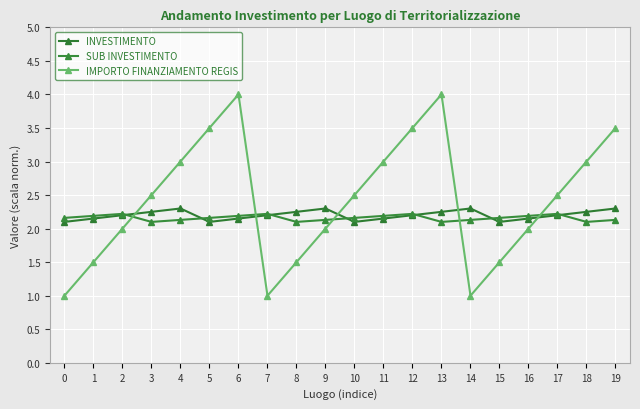

What is the highest value of the INVESTIMENTO series?

2.3